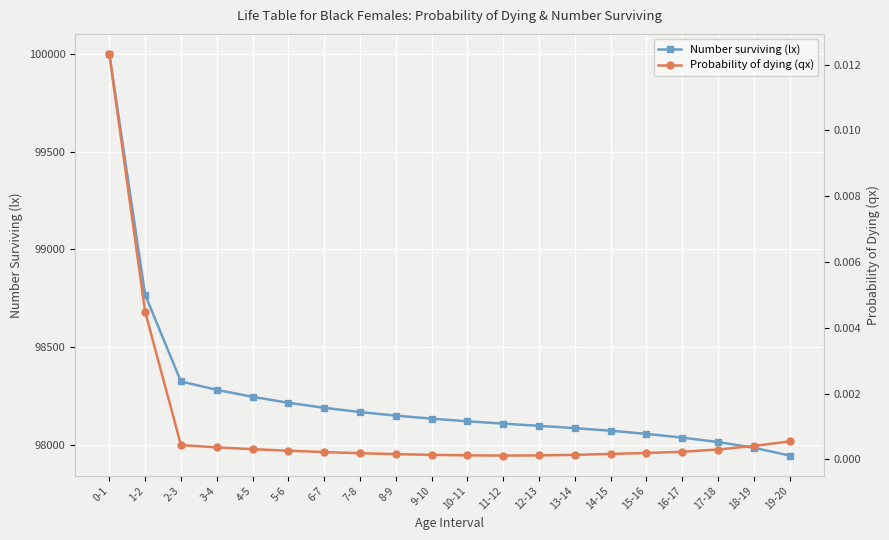

What are all the series names shown in the legend?

Number surviving (lx), Probability of dying (qx)